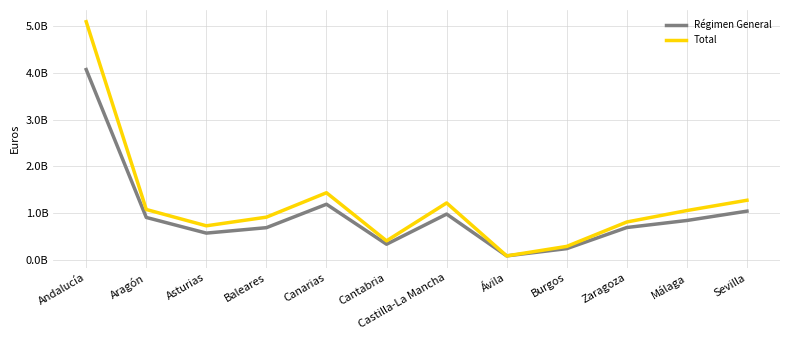

Where does the Régimen General series first go above 843608253?

Andalucía